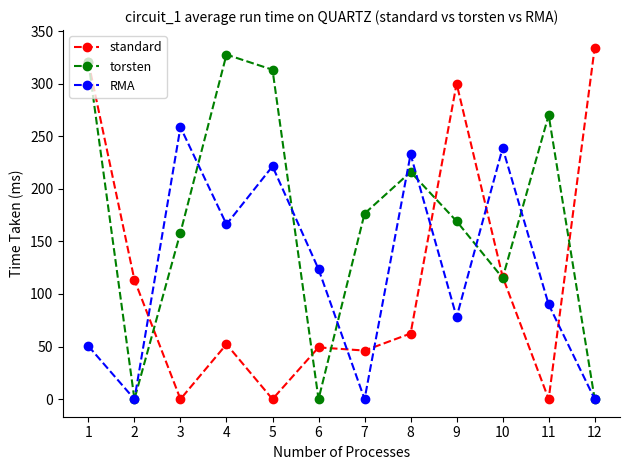

The value of standard at 8 is 62.4. True or false?

True